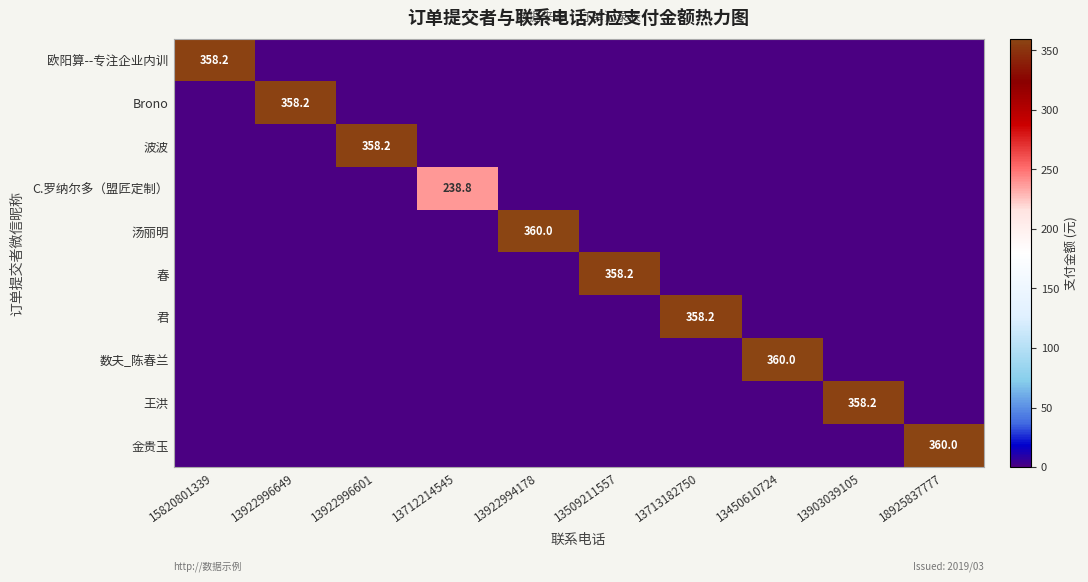

At which category is the sum across all series the highest?

13922994178